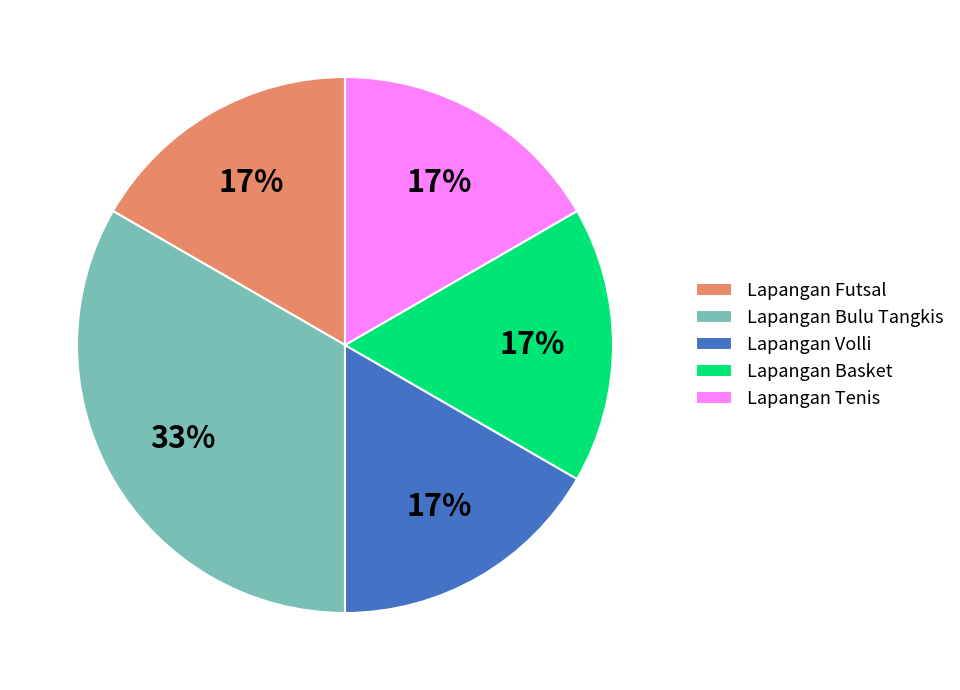

To the nearest percent, what is the average slice percentage?

20%